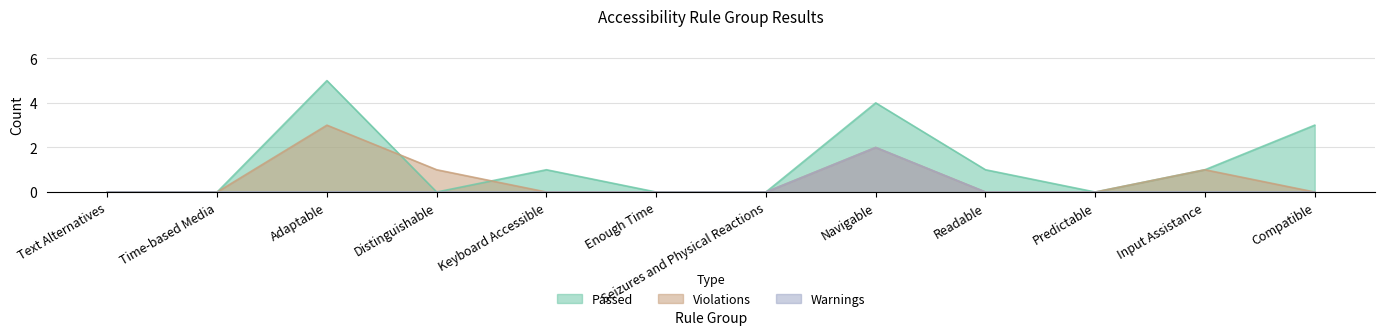

Reading left to right, list all the values displayed in this chart.

Passed: 0	0	5	0	1	0	0	4	1	0	1	3
Violations: 0	0	3	1	0	0	0	2	0	0	1	0
Warnings: 0	0	0	0	0	0	0	2	0	0	0	0